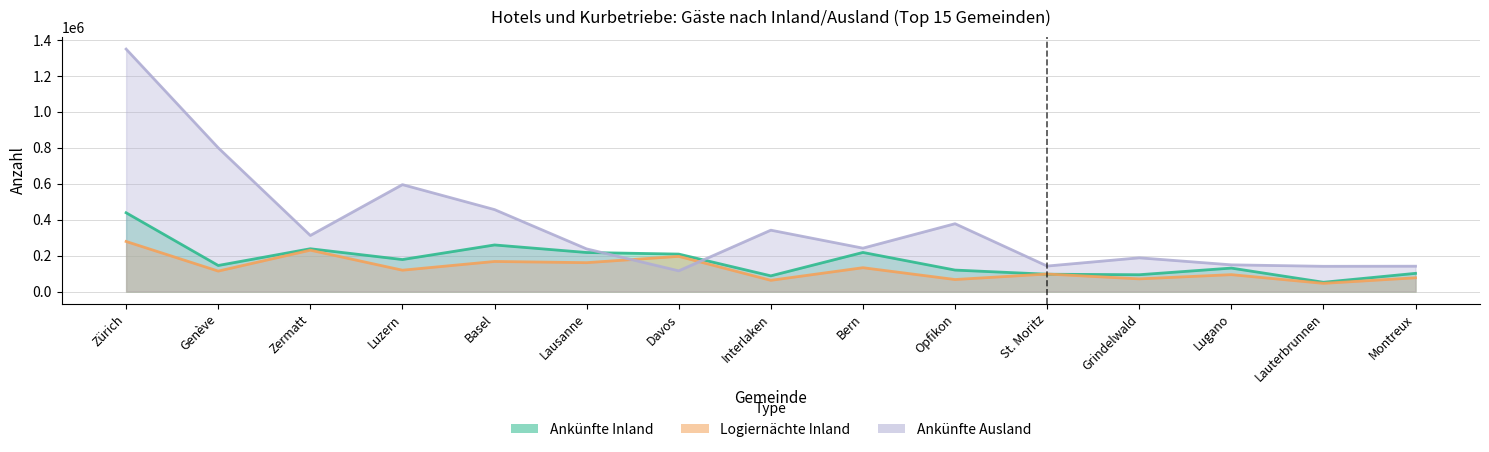

What is the label of the 13th point from the left?

Lugano